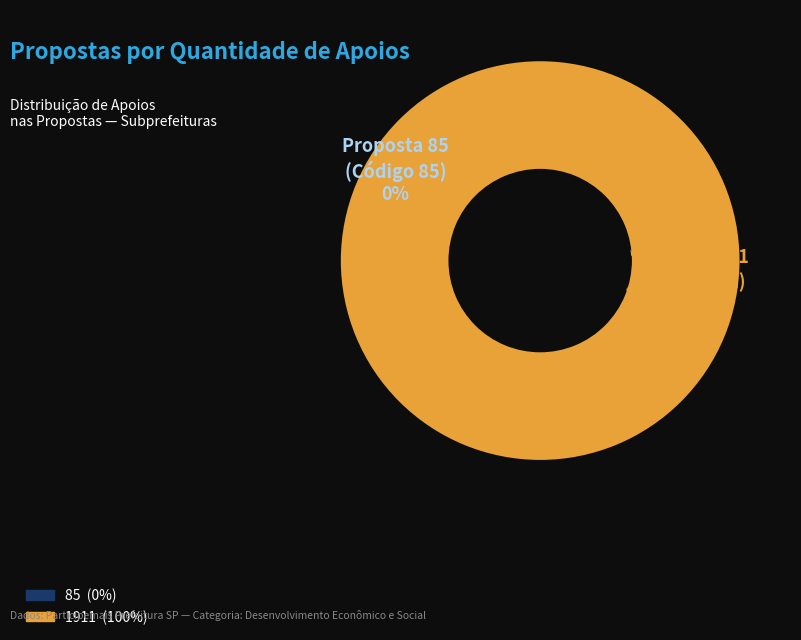

Rank the categories by value from lowest to highest.

85, 1911